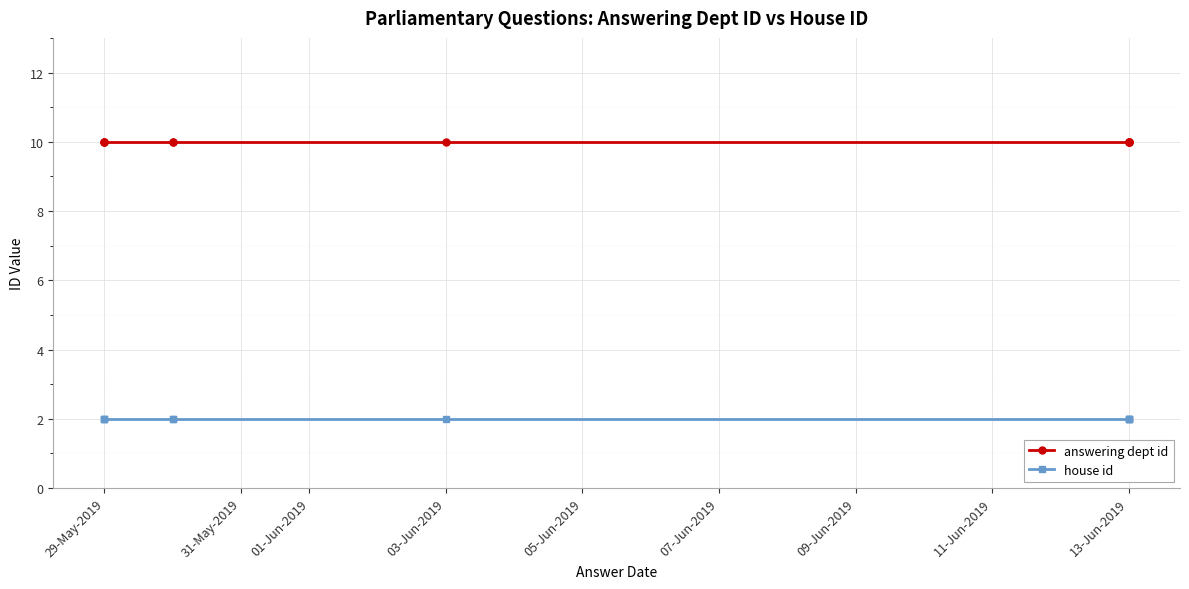

Which series has the largest total across all categories?

answering dept id